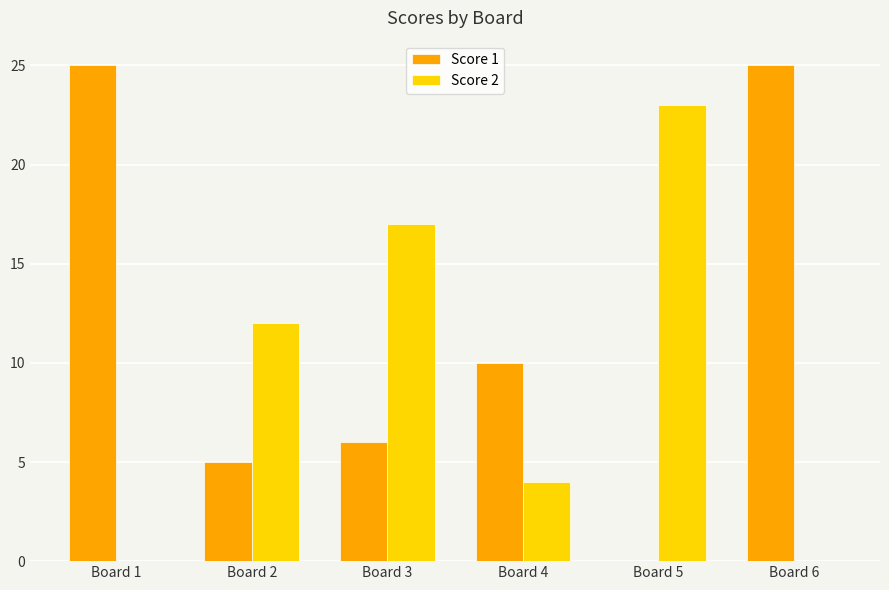

Is the value of Score 2 at Board 1 greater than the value of Score 1 at Board 2?

No